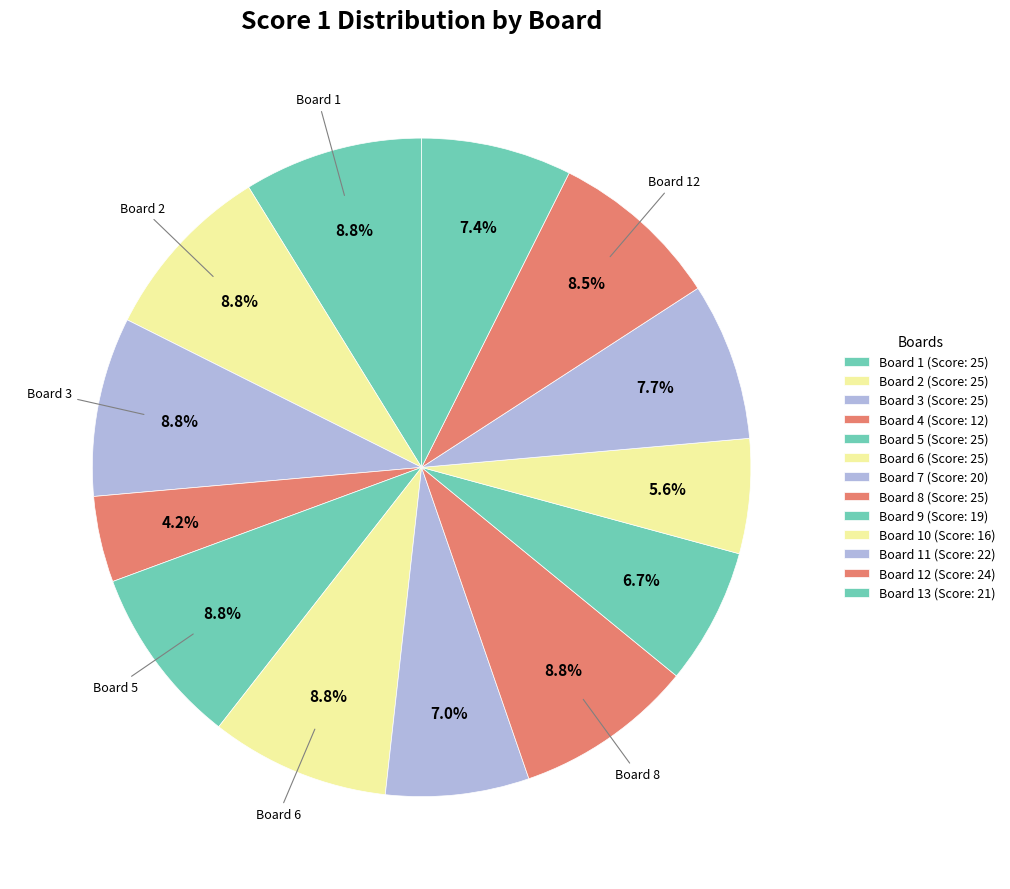

Which slice is the smallest?

Board 4